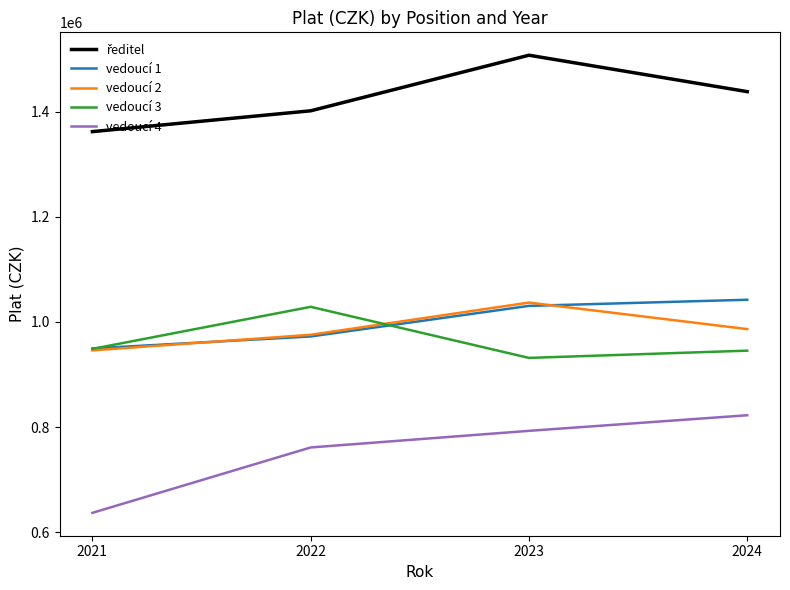

What value does the vedoucí 4 series have at 2022, to the nearest 50?

761450